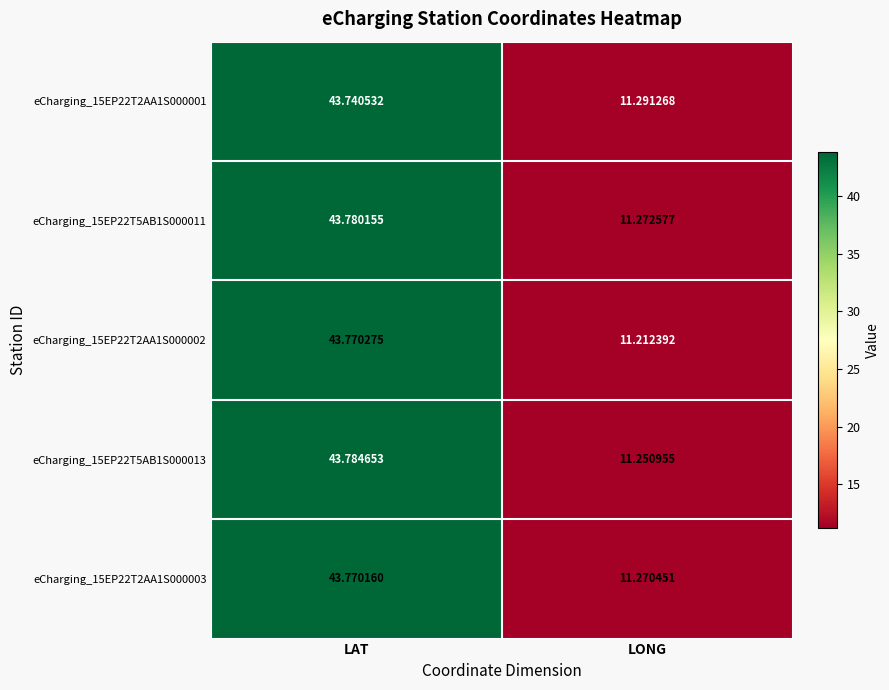

At which label is eCharging_15EP22T2AA1S000002 closest to 27?

LONG